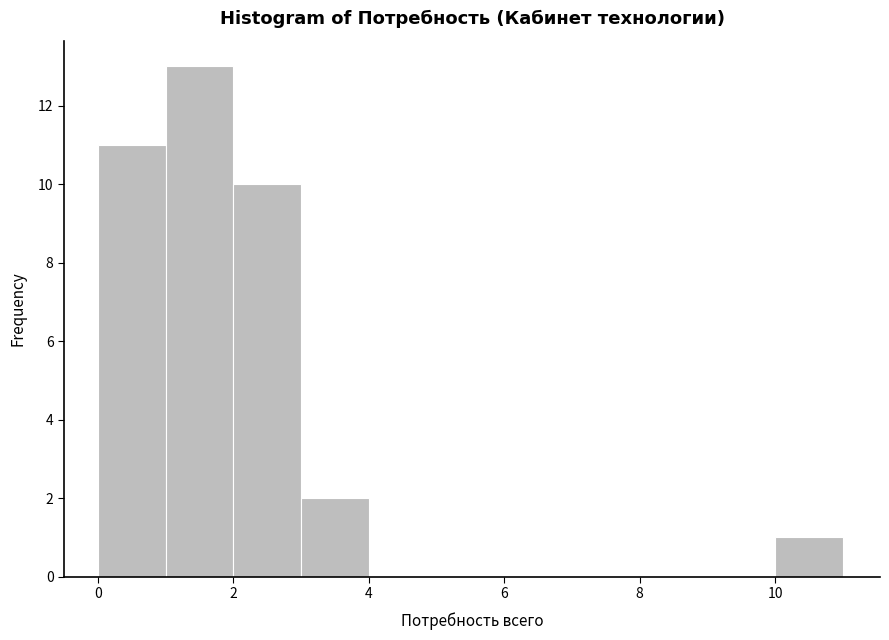

Which range on the x-axis has the tallest bar?

1 to 2